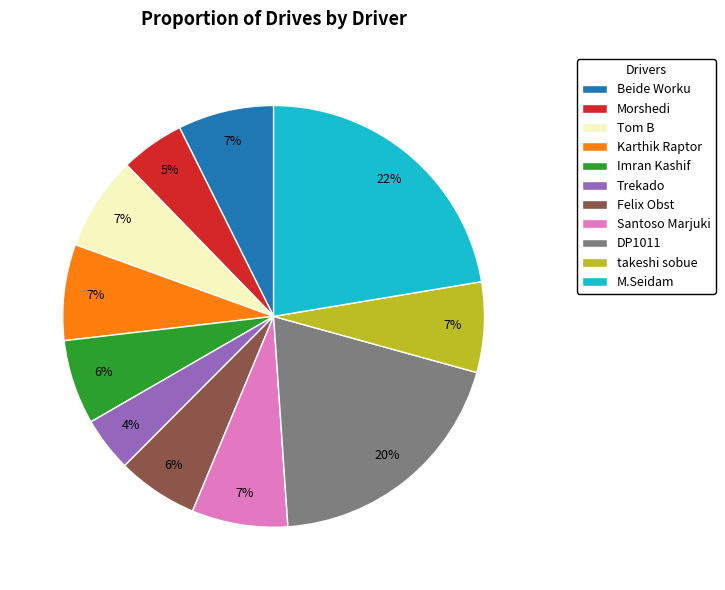

Combined, do Trekado and Beide Worku account for over 50%?

No